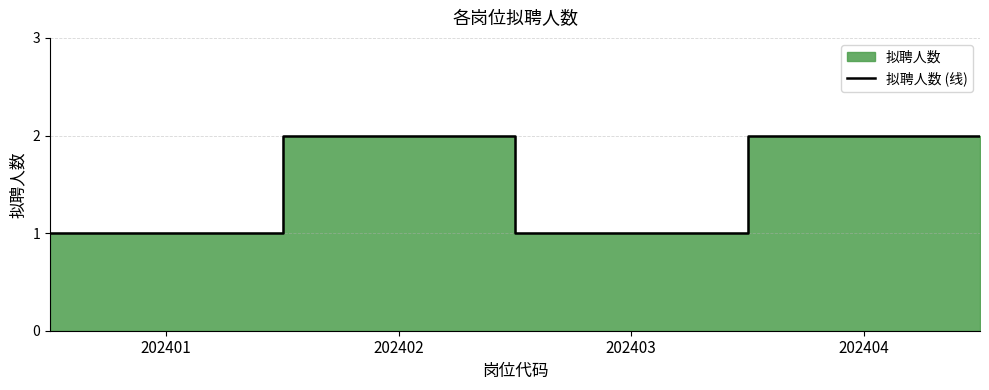

True or false: the data shows 2 at 4.

False